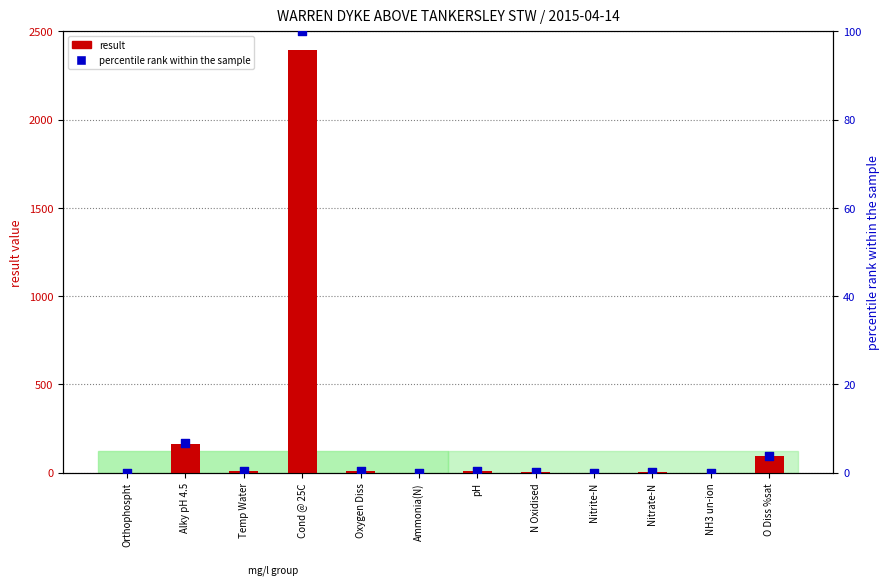

Is the value of percentile rank within the sample at O Diss %sat greater than the value of result at NH3 un-ion?

Yes